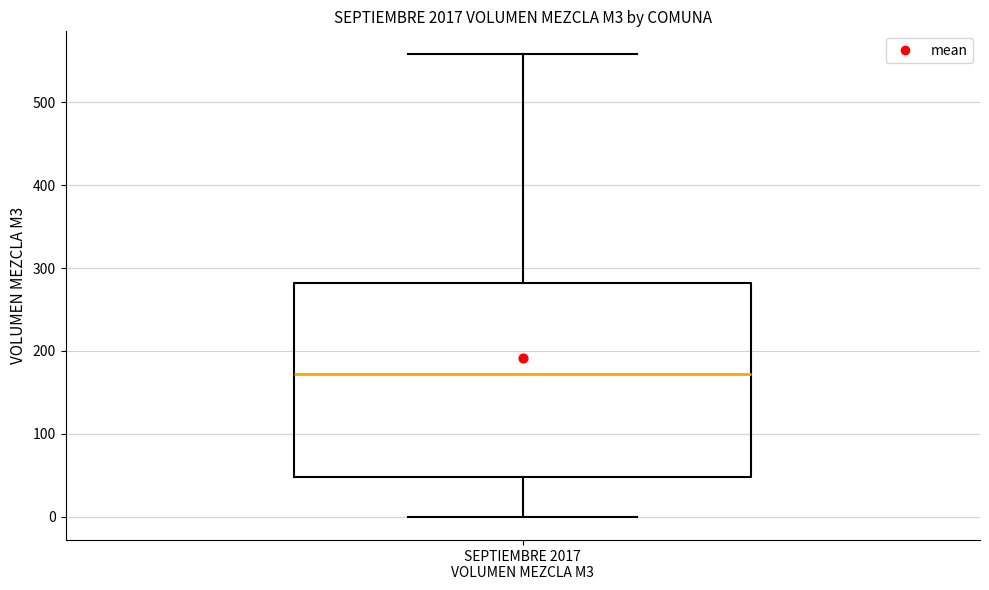

Where does the lower whisker of the box for SEPTIEMBRE 2017 VOLUMEN MEZCLA M3 end on the y-axis? The values are not printed on the chart, so give them approximately, as read against the axis.

0